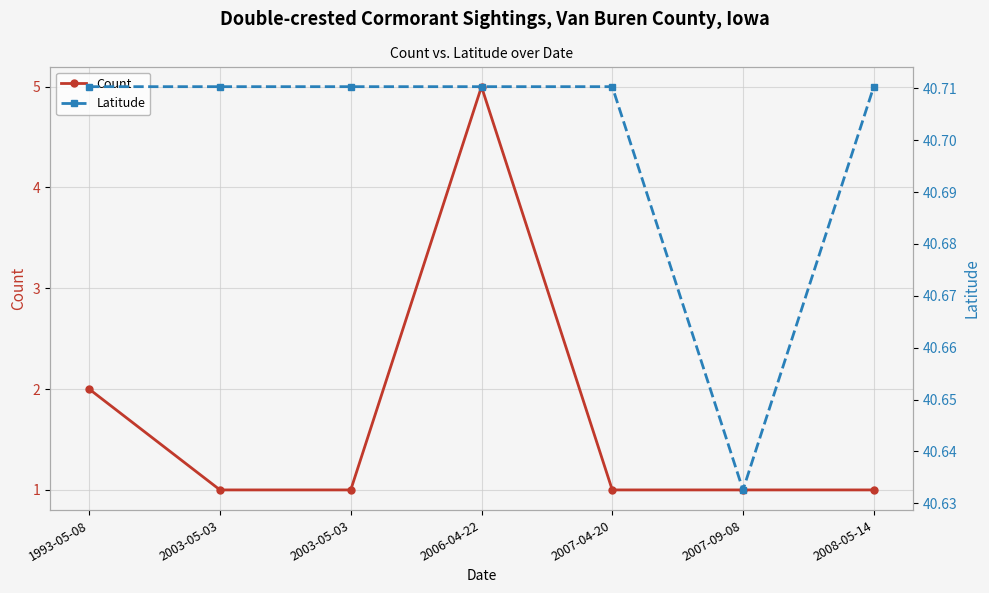

Does the chart display data point markers on the line(s)?

Yes